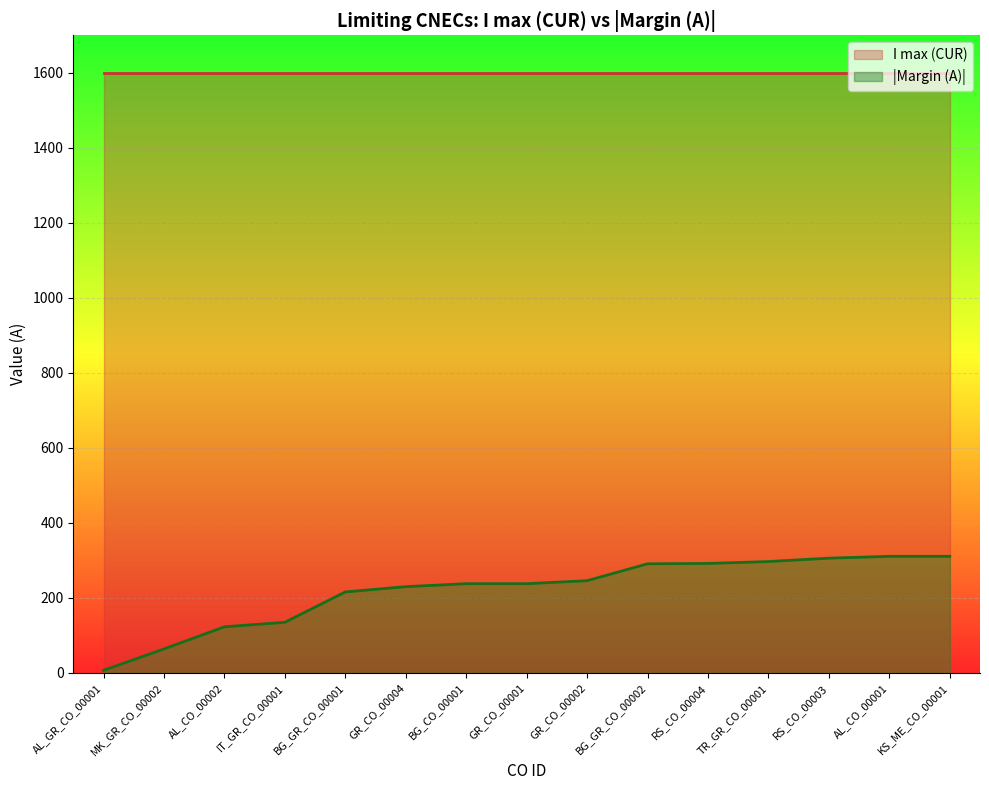

What is the change in value from BG_CO_00001 to TR_GR_CO_00001?

+59